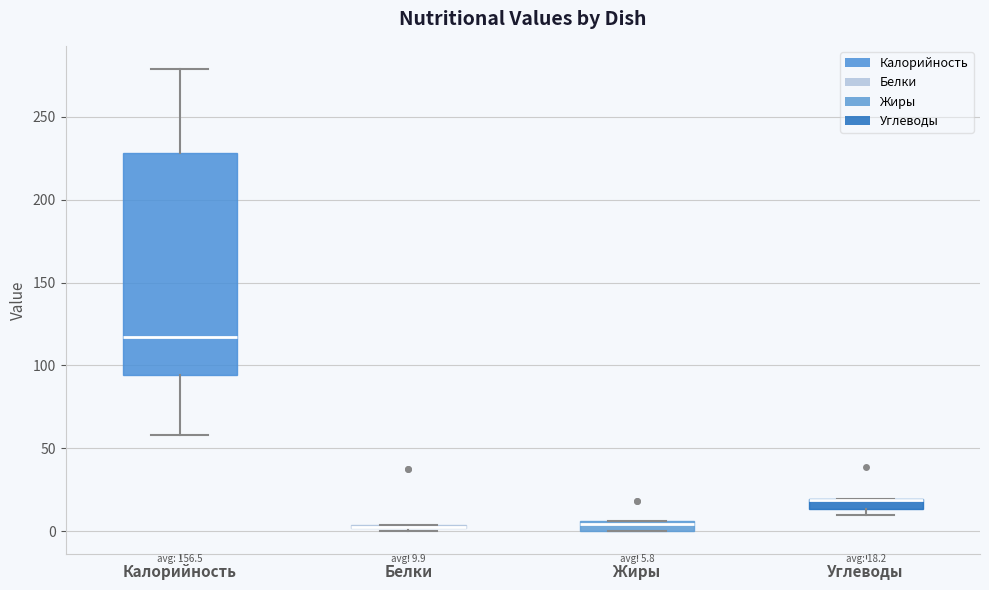

Comparing the boxes themselves (not the whiskers), which one is the tallest?

Калорийность